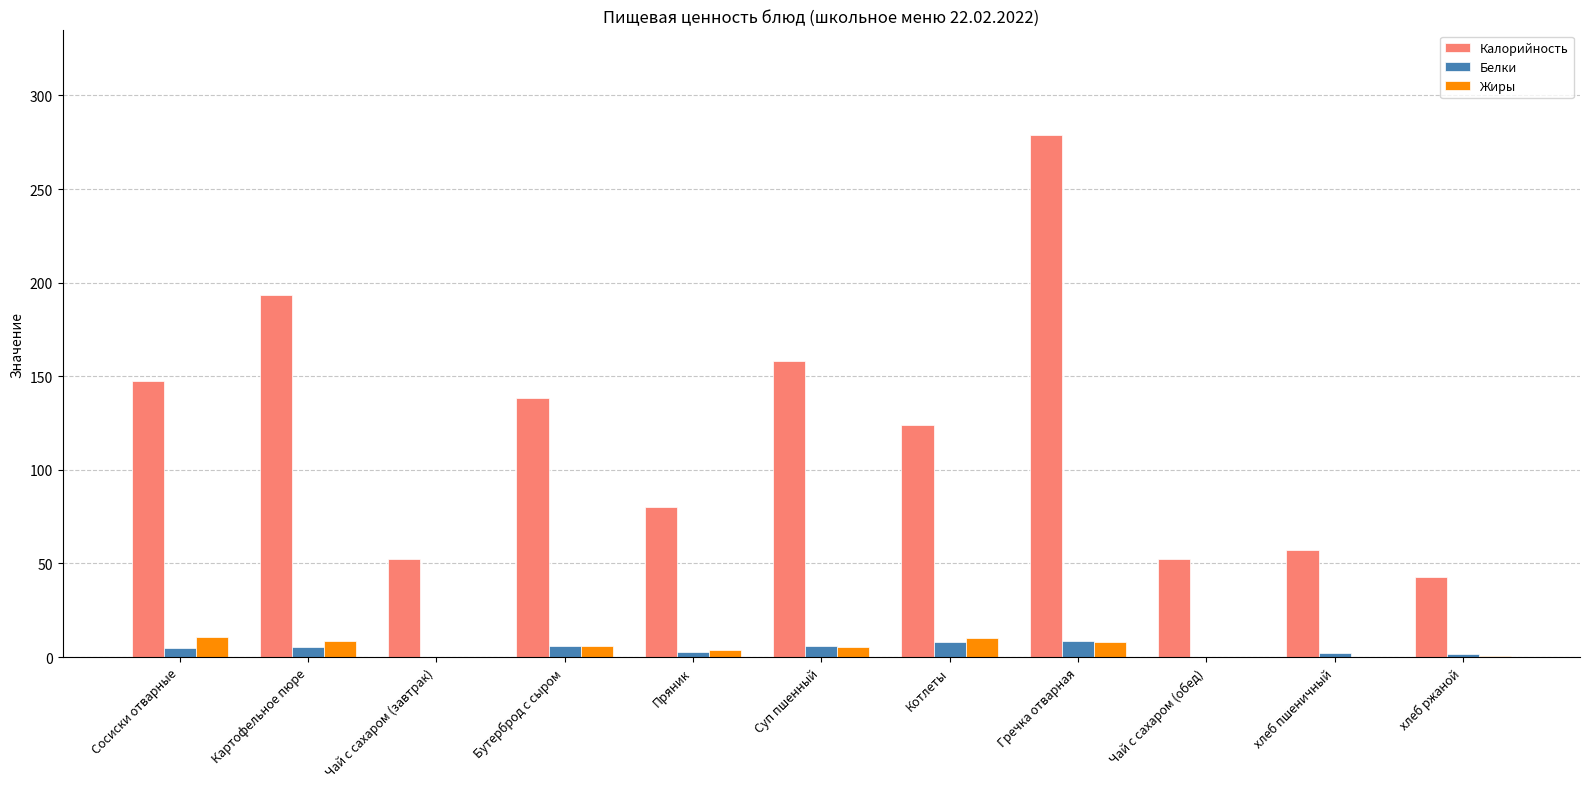

Which series has the widest spread of values?

Калорийность